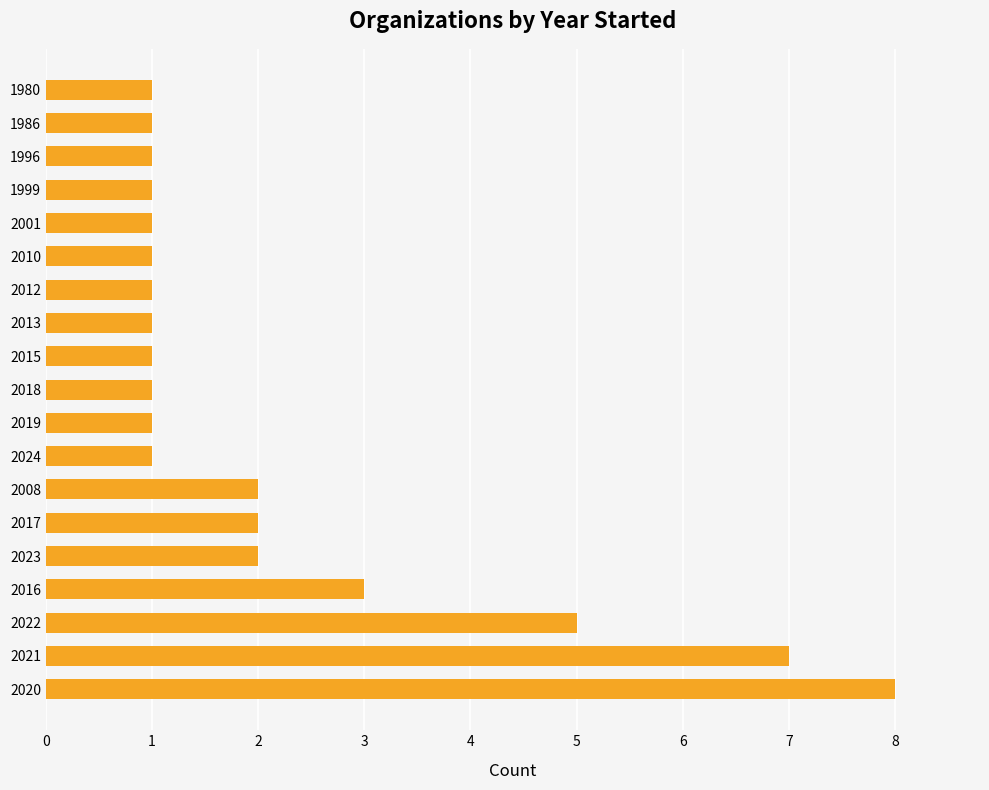

What is the maximum value shown in the chart?

8